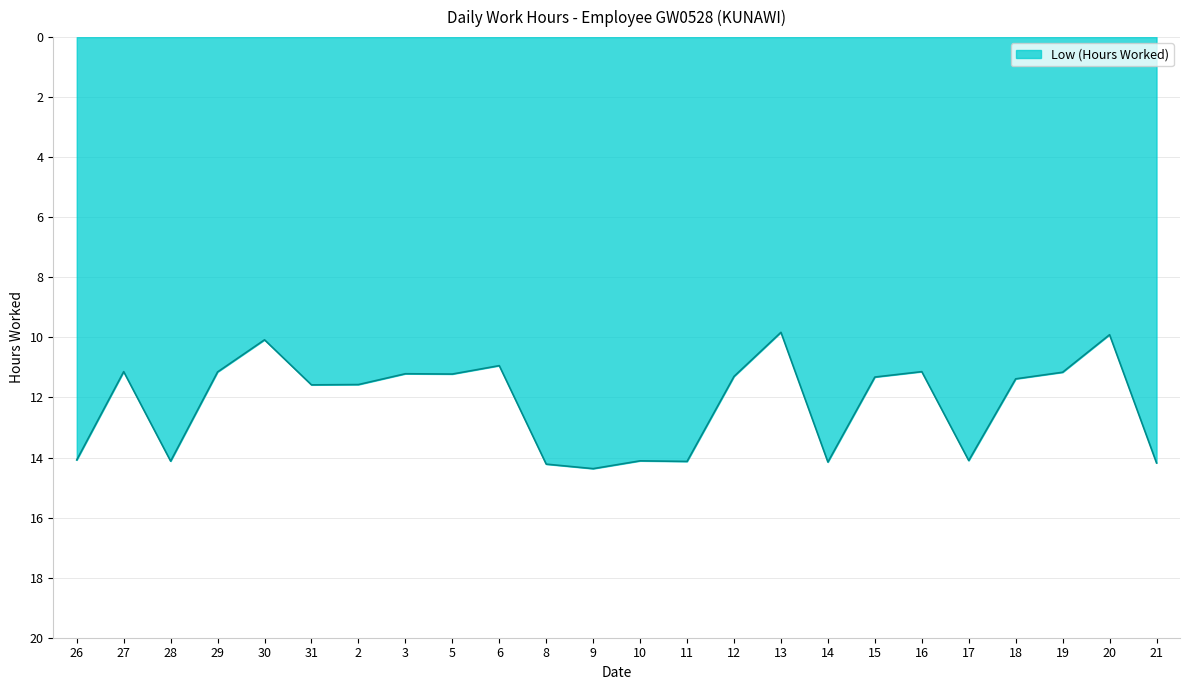

The value at 14 is 14.2. True or false?

True